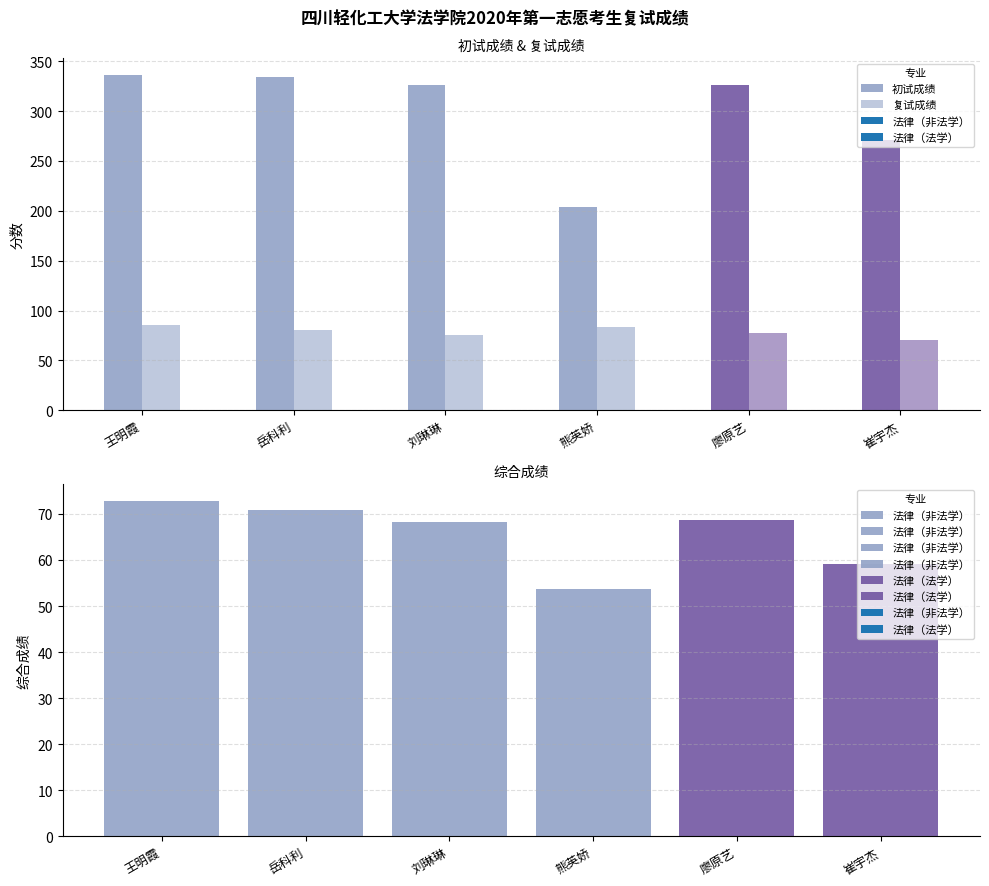

Which has a higher value, 刘琳琳 or 崔宇杰?

刘琳琳